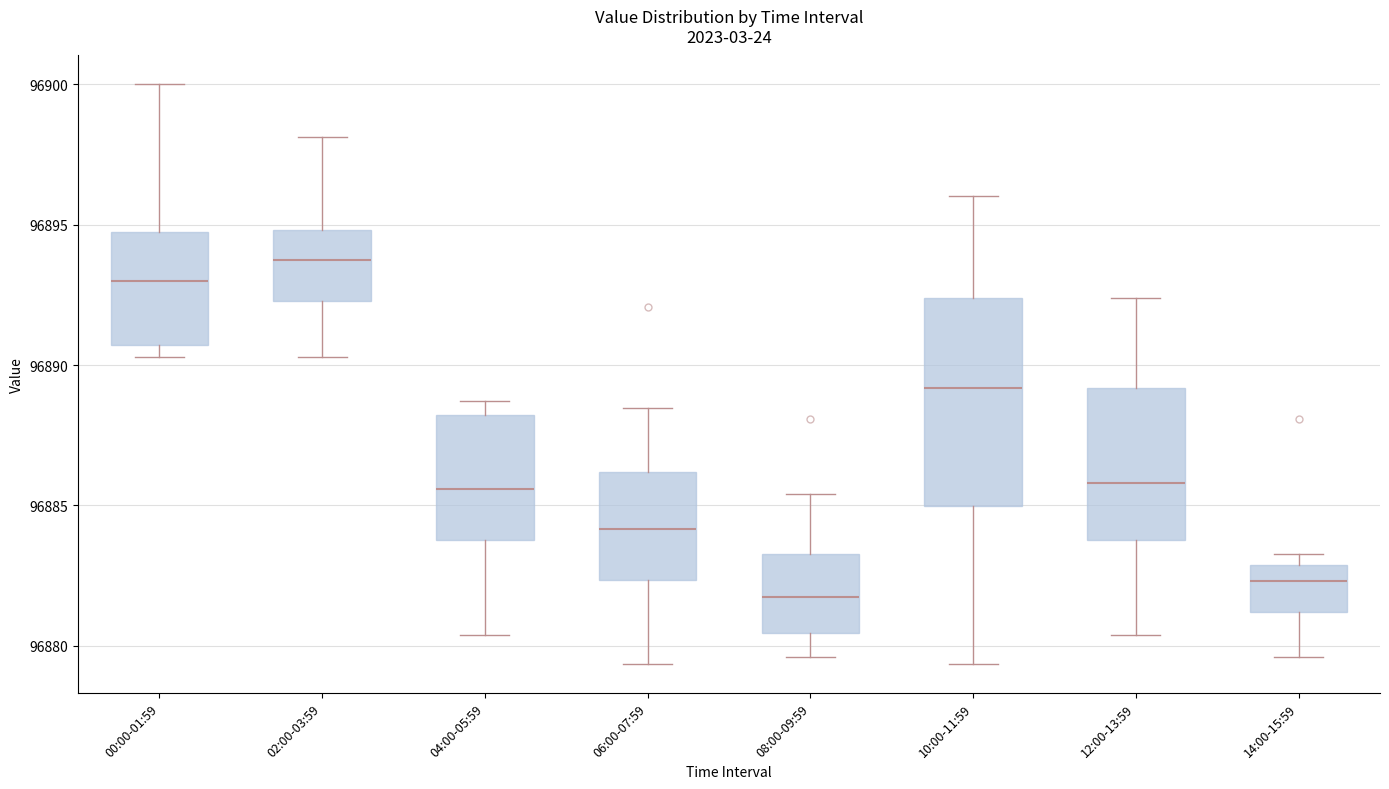

Reading left to right, transcribe this box plot: for each box, give where its median line is, the range the box spans, and where its two whiskers end, as read against the y-axis. The values are not printed on the chart, so give them approximately, as read against the axis.

00:00-01:59: median 96893.0, box 96890.5 to 96894.5, whiskers 96890.5 (just below the box's lower edge) to 96900.0
02:00-03:59: median 96894.0, box 96892.5 to 96895.0, whiskers 96890.5 to 96898.0
04:00-05:59: median 96885.5, box 96884.0 to 96888.0, whiskers 96880.5 to 96888.5
06:00-07:59: median 96884.0, box 96882.5 to 96886.0, whiskers 96879.5 to 96888.5
08:00-09:59: median 96882.0, box 96880.5 to 96883.5, whiskers 96879.5 to 96885.5
10:00-11:59: median 96889.0, box 96885.0 to 96892.5, whiskers 96879.5 to 96896.0
12:00-13:59: median 96886.0, box 96884.0 to 96889.0, whiskers 96880.5 to 96892.5
14:00-15:59: median 96882.5, box 96881.0 to 96883.0, whiskers 96879.5 to 96883.5